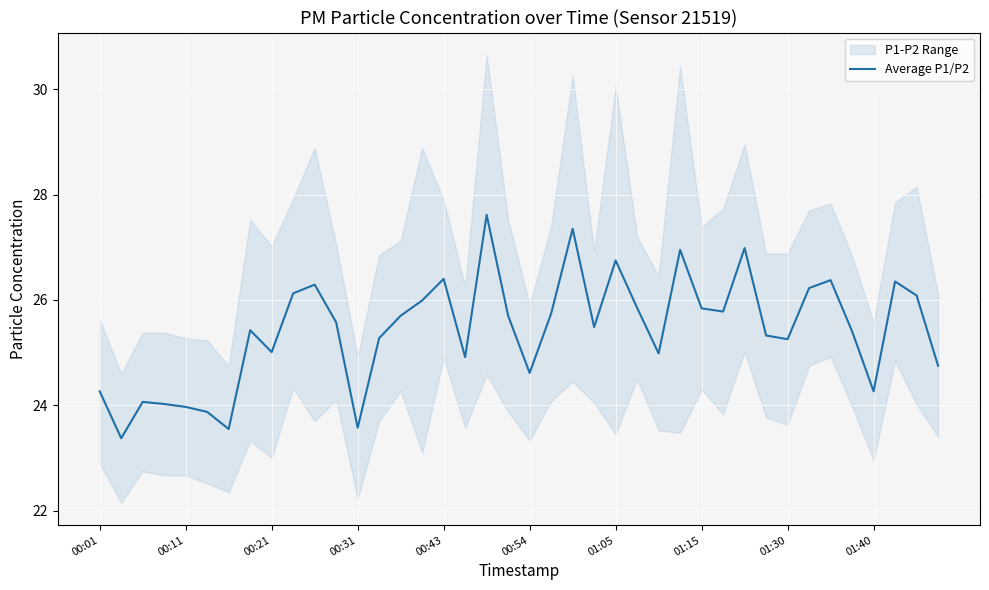

How many interior local valleys (lower than both neighbors) does the data have?

11